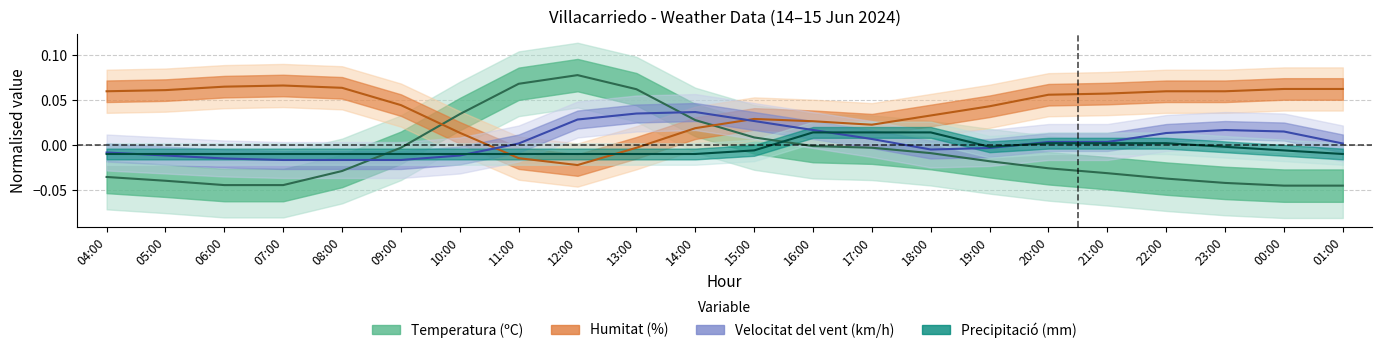

What is the maximum value for Humitat (%)?

0.1